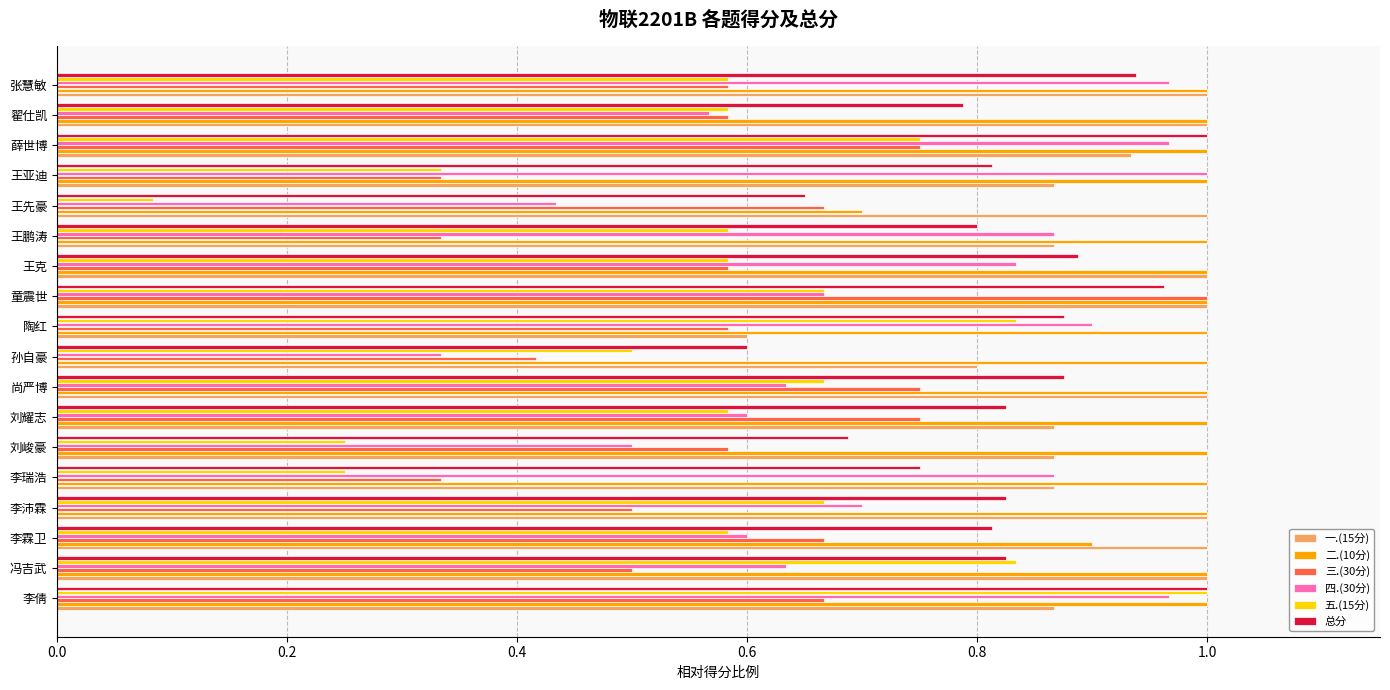

What is the sum of all 二.(10分) values?

17.6